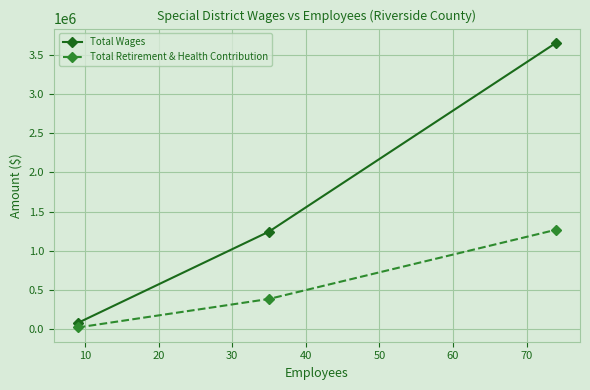

What is the difference between the maximum and minimum values in the Total Wages series?

3570210